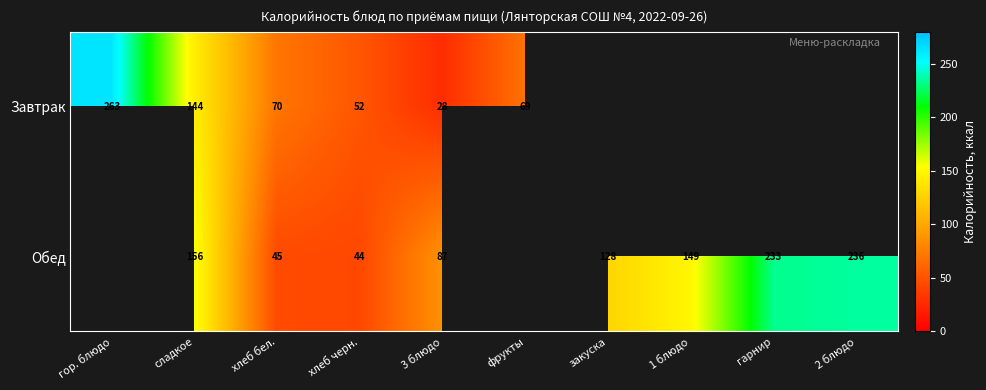

What is the sum of the Обед values at сладкое and 1 блюдо?

305